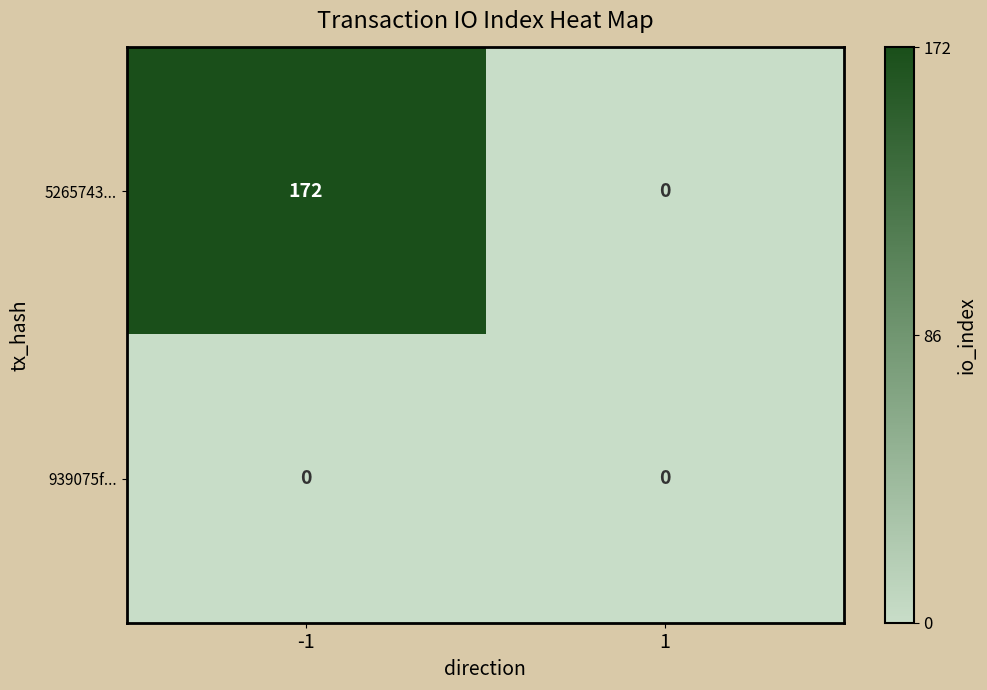

Reading left to right, transcribe all the data shown in this chart.

5265743...: -1=172	1=0
939075f...: -1=0	1=0